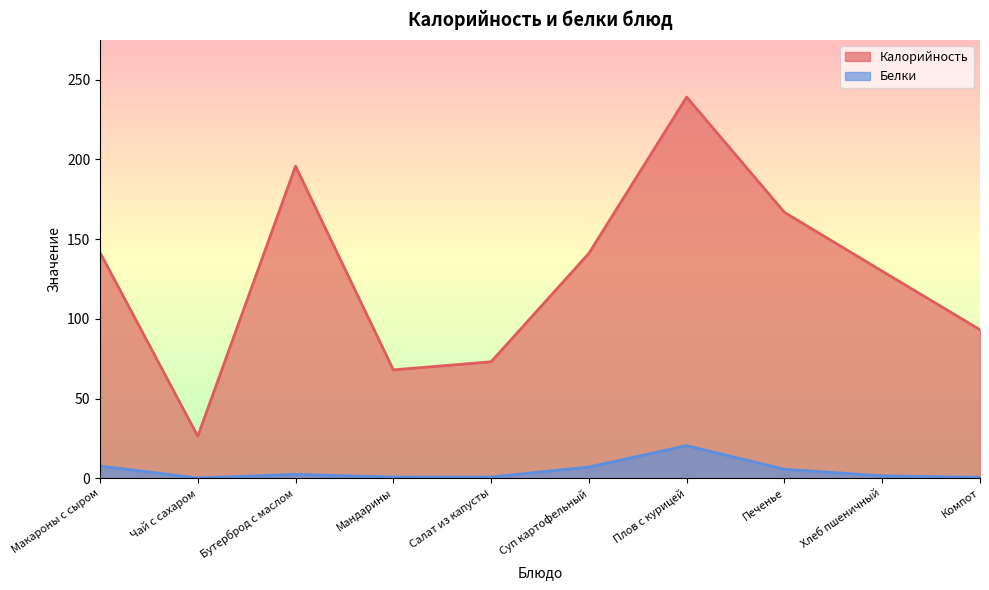

At which category is the sum across all series the highest?

Плов с курицей